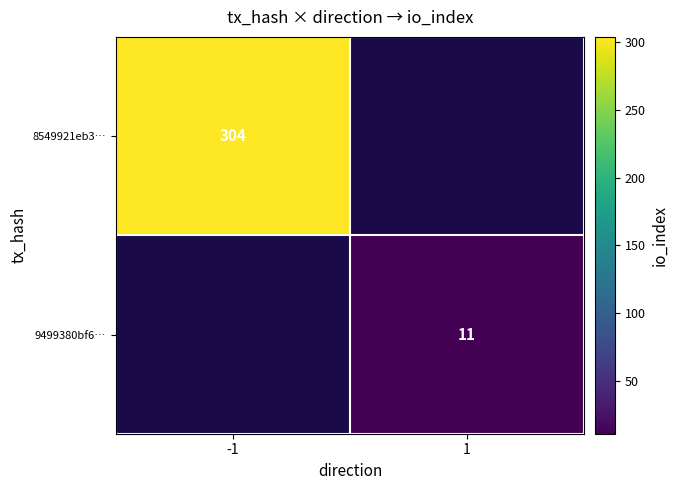

The value of 8549921eb3… at -1 is 183. True or false?

False